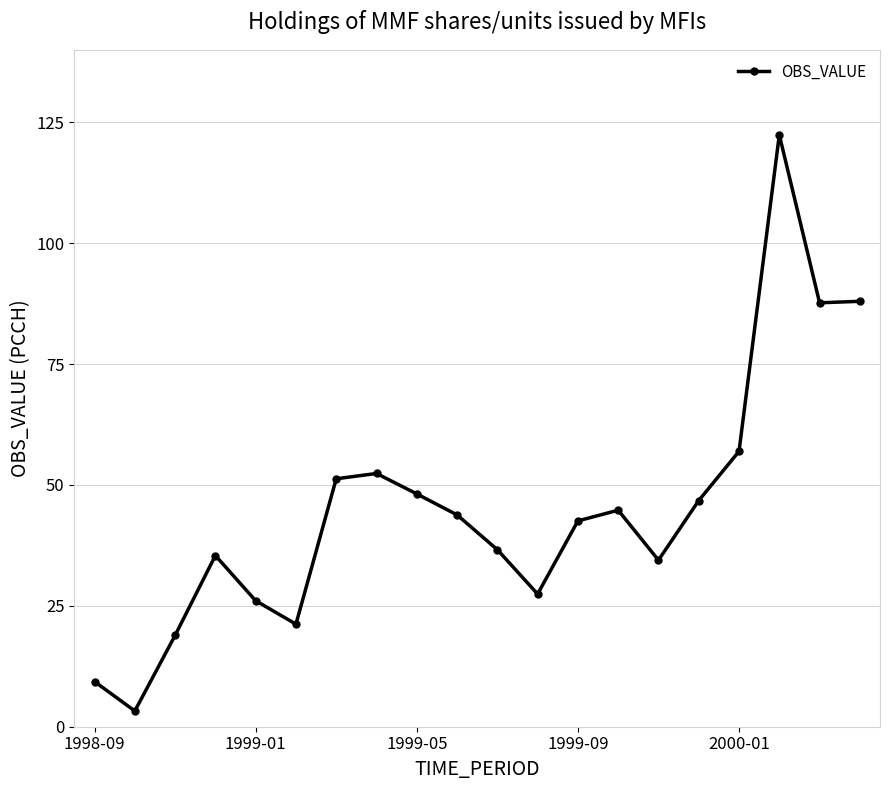

True or false: there are more than 0 points higher than both neighbors.

True